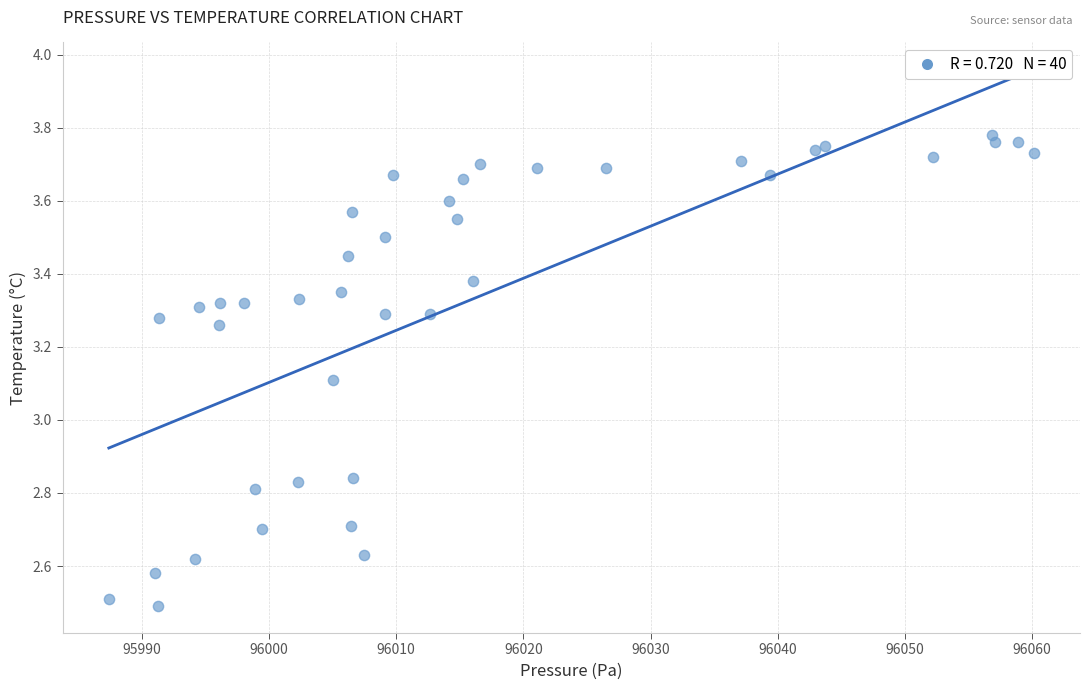

What Y value in the scatter plot is closest to 3?

3.1